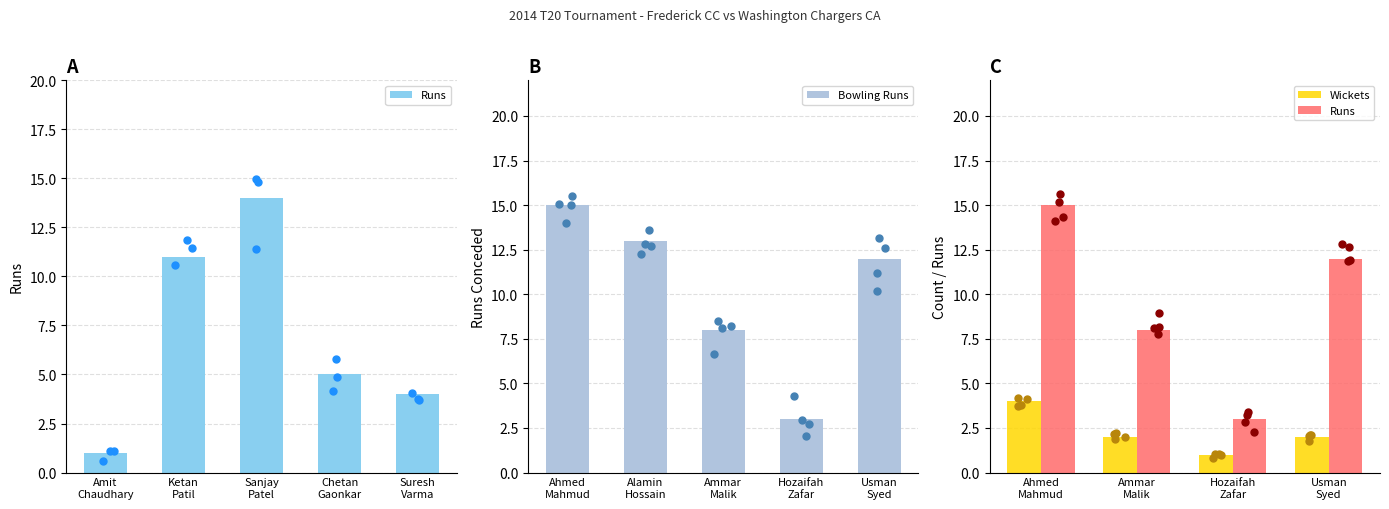

What is the sum of all Bowling Runs values?

51